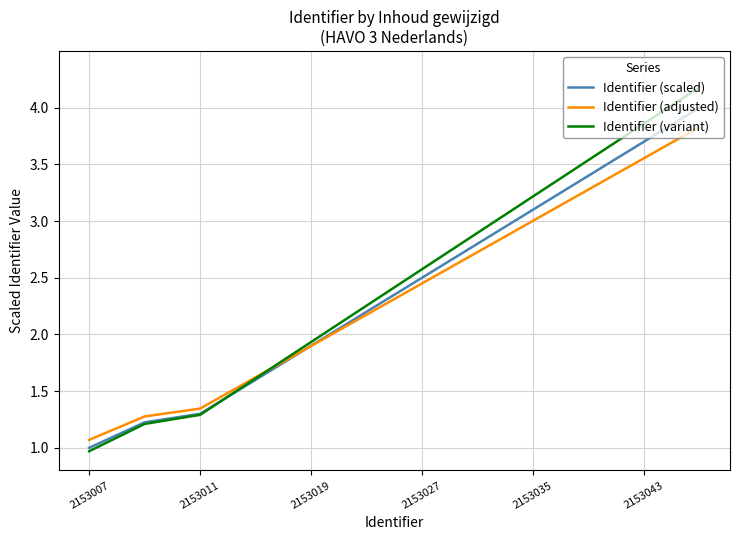

Does the chart display data point markers on the line(s)?

No